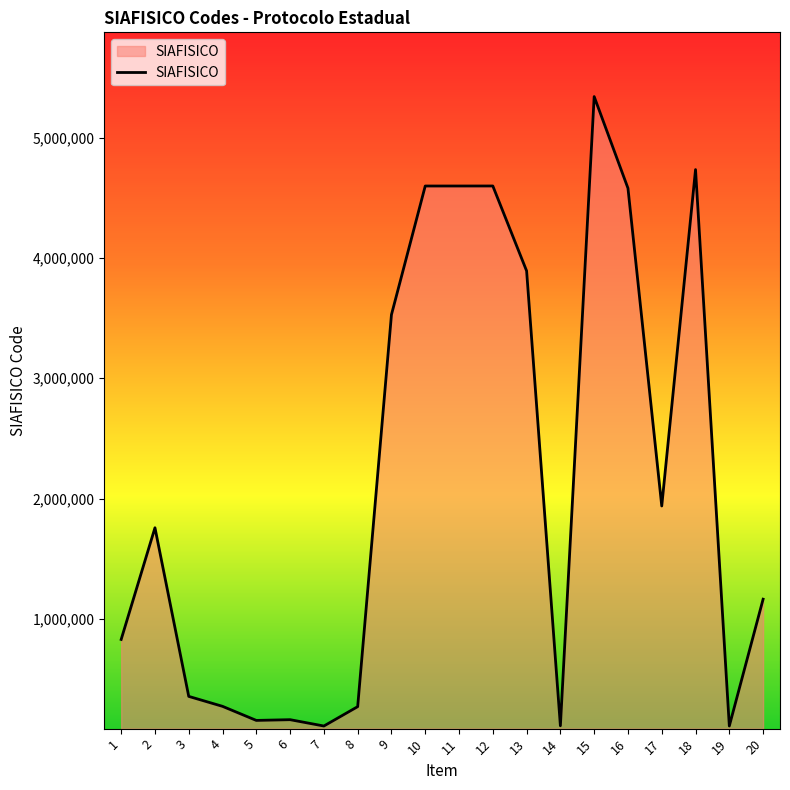

Is it true that the value at 13 is 6387890?

False